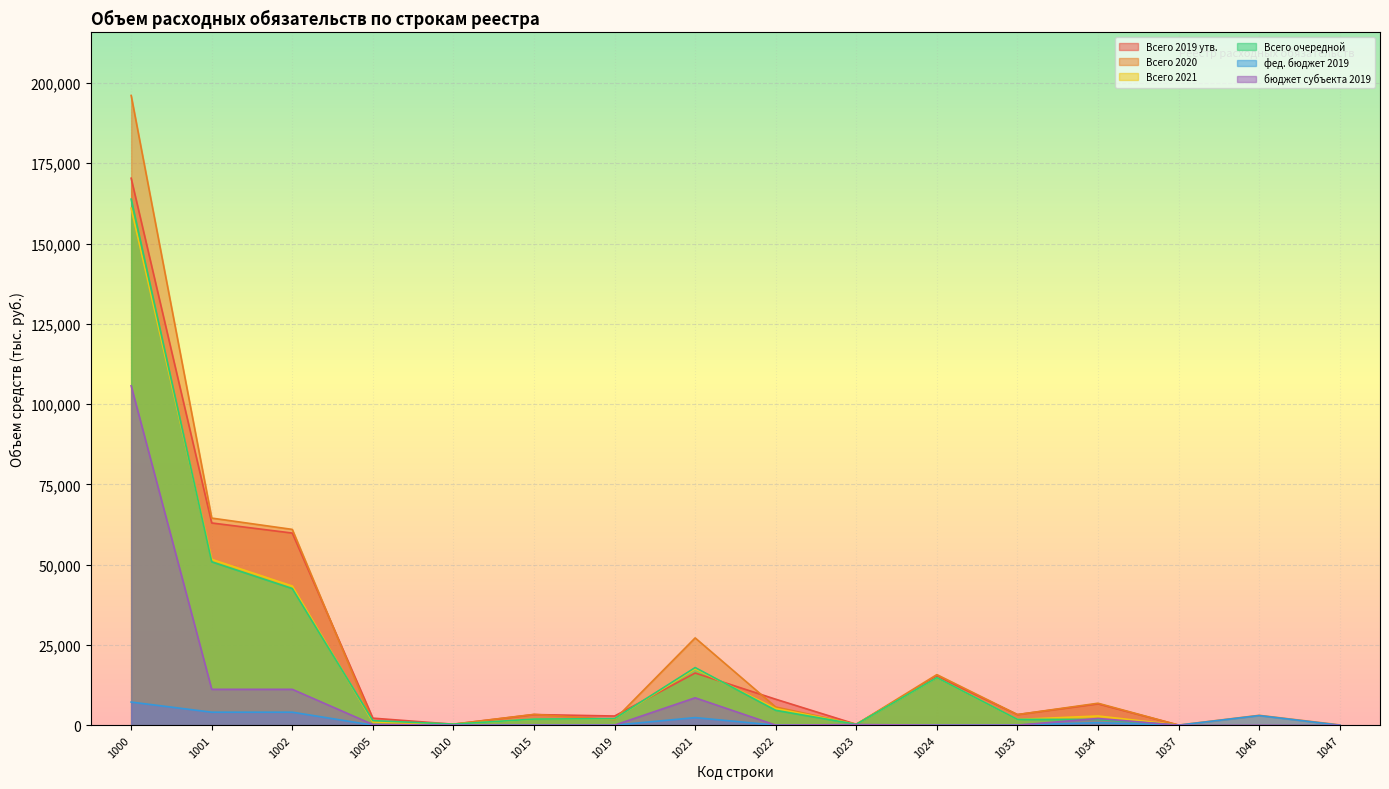

Rank the series by their maximum value, from lowest to highest.

фед. бюджет 2019, бюджет субъекта 2019, Всего 2021, Всего очередной, Всего 2019 утв., Всего 2020